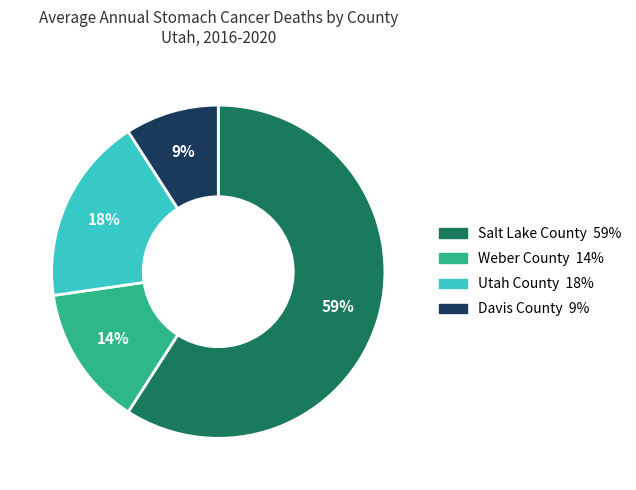

Is Utah County the majority of the pie?

No